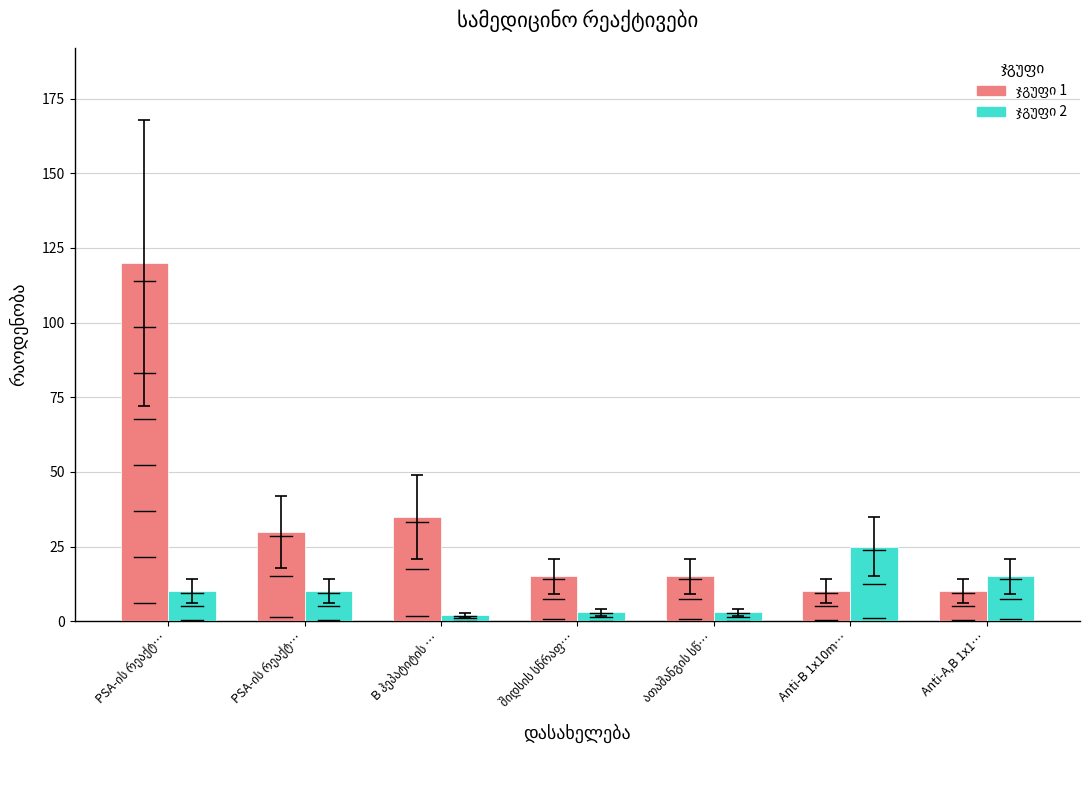

At which label does ჯგუფი 1 reach its peak?

PSA-ის რეაქტ…